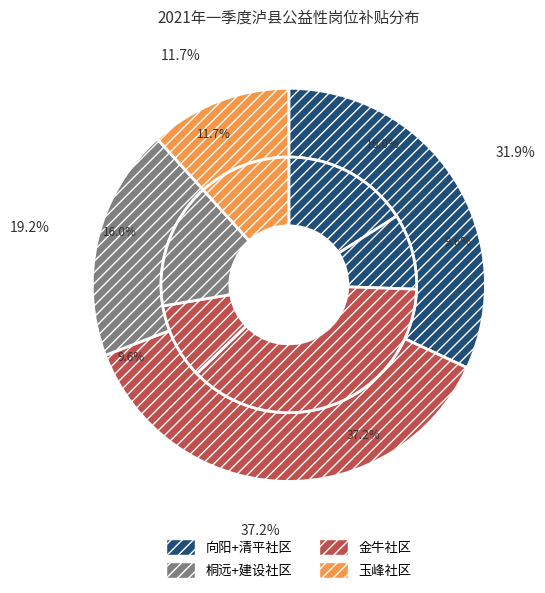

To the nearest percent, what is the combined percentage of 向阳社区 and 清平社区?

32%